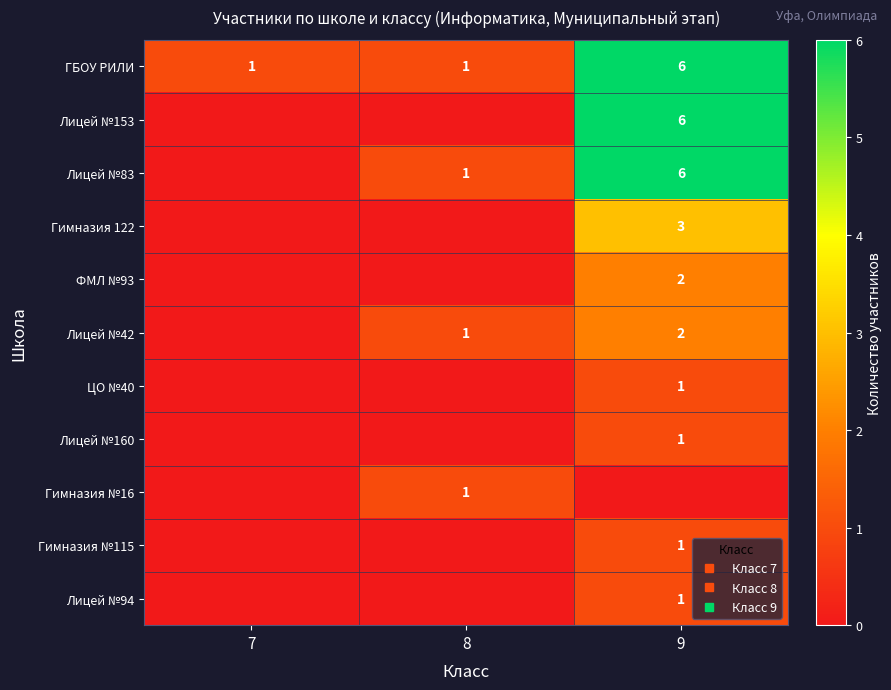

What is the difference between the maximum and minimum values in the ГБОУ РИЛИ series?

5